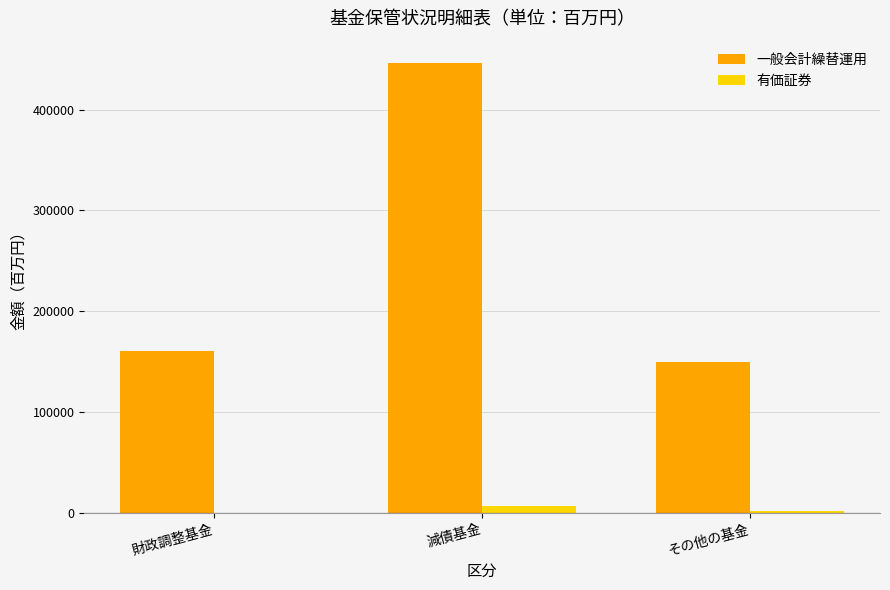

Is the value of 有価証券 at 財政調整基金 greater than the value of 一般会計繰替運用 at 減債基金?

No